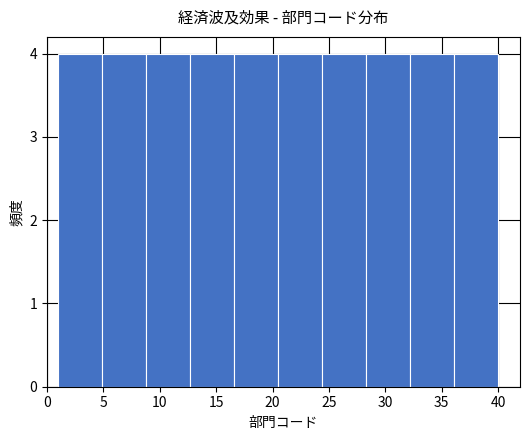

Reading left to right, list every bar in this chart as the range it spans on the x-axis followed by its height. Neither the bar edges nor the heights are printed on the chart, so give them approximately, as read against the axes.

1.0 to 4.9: 4
4.9 to 8.8: 4
8.8 to 12.7: 4
12.7 to 16.6: 4
16.6 to 20.5: 4
20.5 to 24.4: 4
24.4 to 28.3: 4
28.3 to 32.2: 4
32.2 to 36.1: 4
36.1 to 40.0: 4